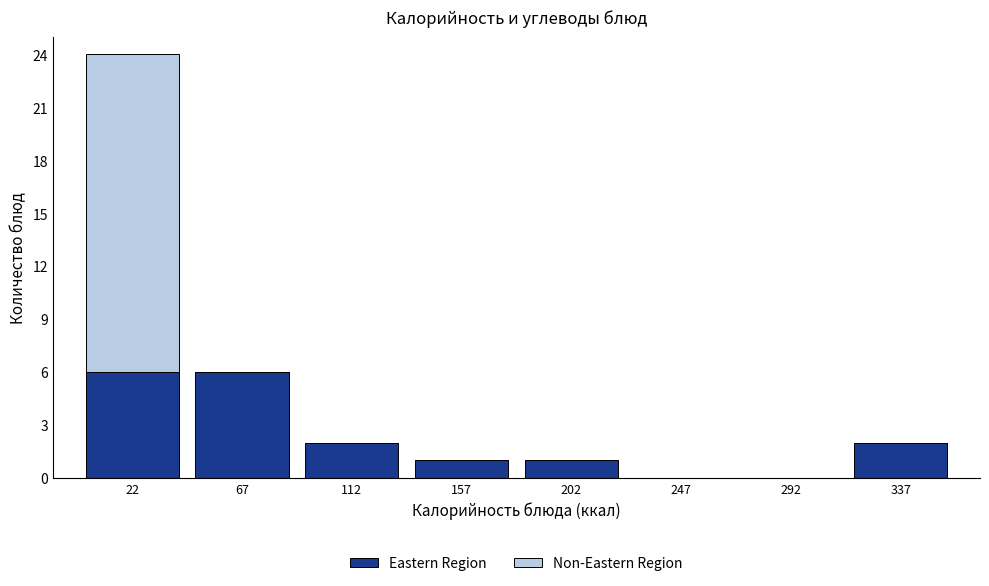

Reading left to right, transcribe this chart: for each stacked bar, give the range it covers on the x-axis and its total height. The values are not printed on the chart, so give them approximately, as read against the axis.

0 to 45: 24
45 to 90: 6
90 to 135: 2
135 to 180: 1
180 to 225: 1
225 to 270: 0
270 to 315: 0
315 to 360: 2